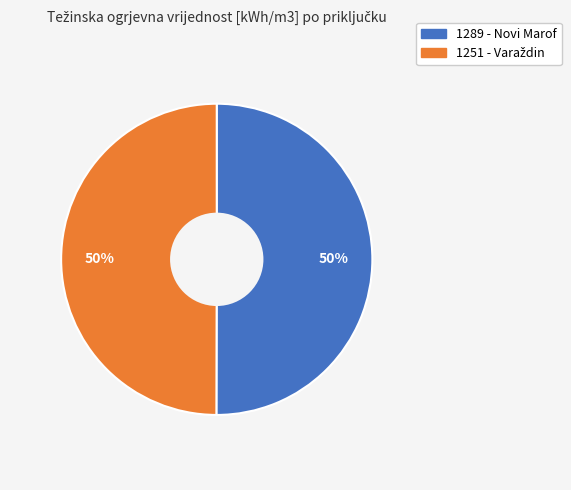

To the nearest percent, what is the average slice percentage?

50%